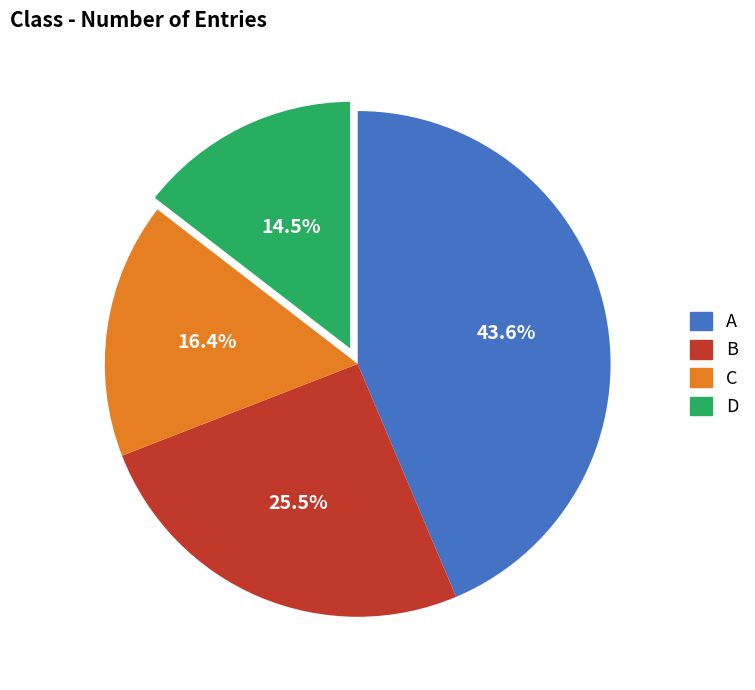

Which has a higher value, D or C?

C